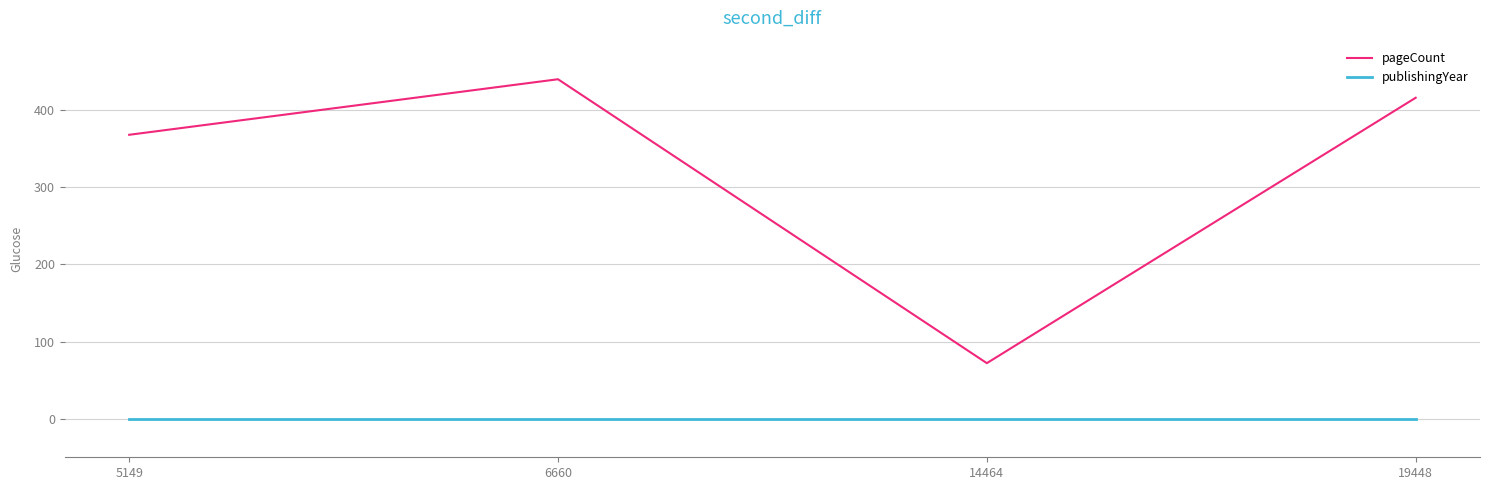

Rank the series at 5149 from highest to lowest value.

pageCount, publishingYear